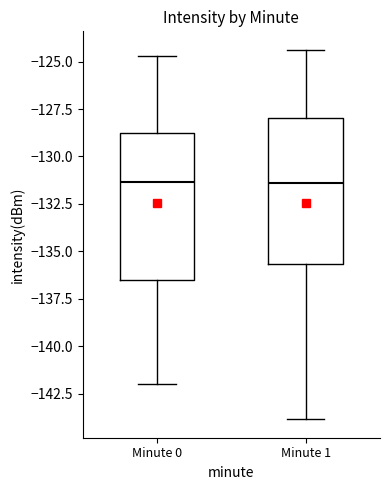

Where does the lower whisker of the box for Minute 1 end on the y-axis? The values are not printed on the chart, so give them approximately, as read against the axis.

-144.0